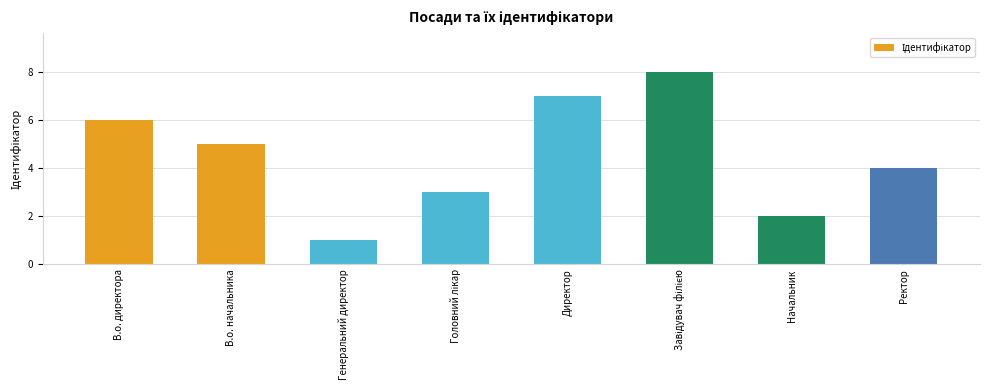

What is the change in value from В.о. начальника to Начальник?

-3